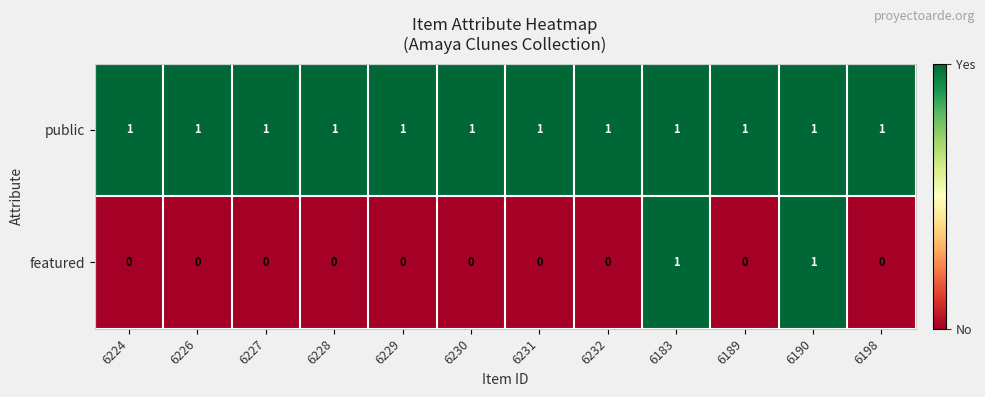

Rank the series by their average value, from highest to lowest.

public, featured